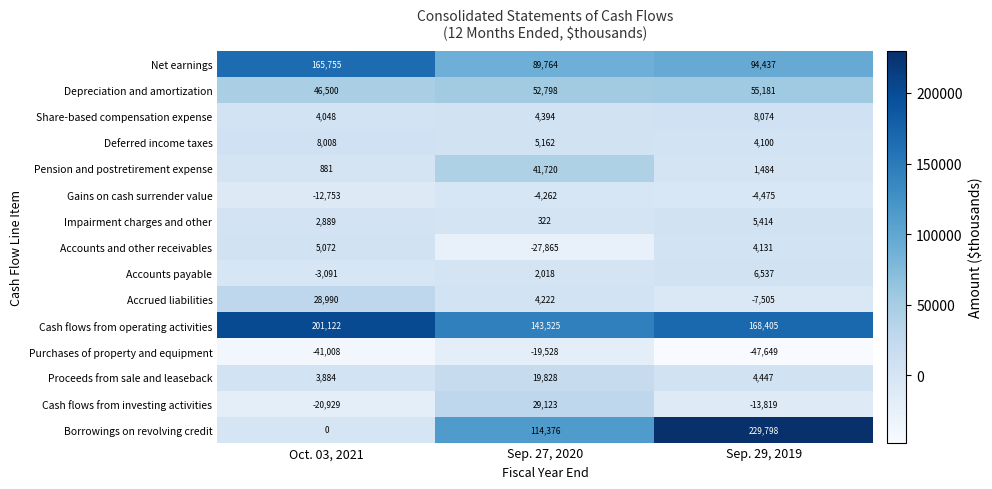

At which label is Accrued liabilities closest to 10742?

Sep. 27, 2020